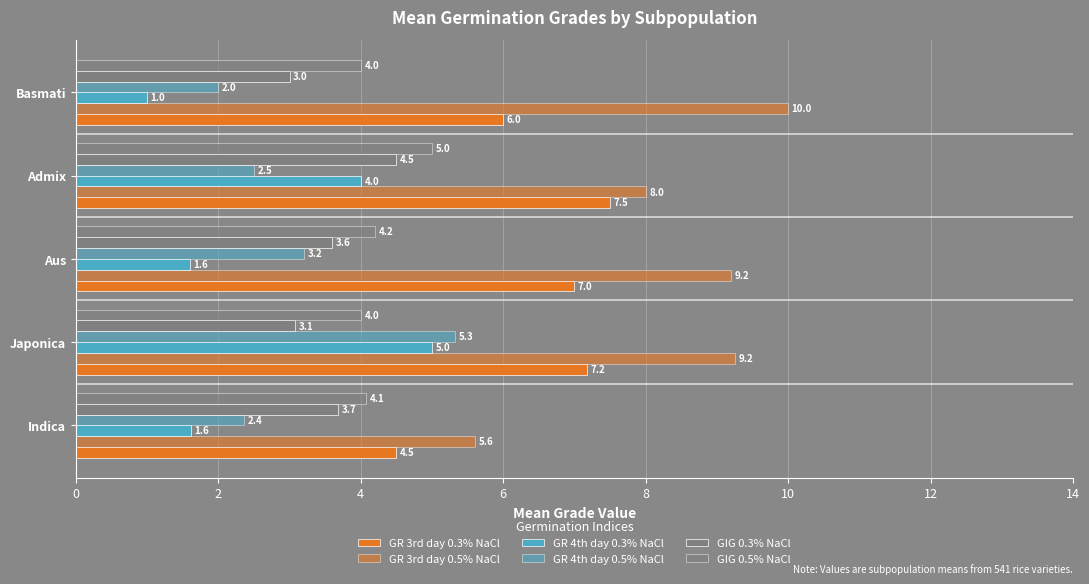

How many values in the GIG 0.5% NaCl series exceed 4?

3